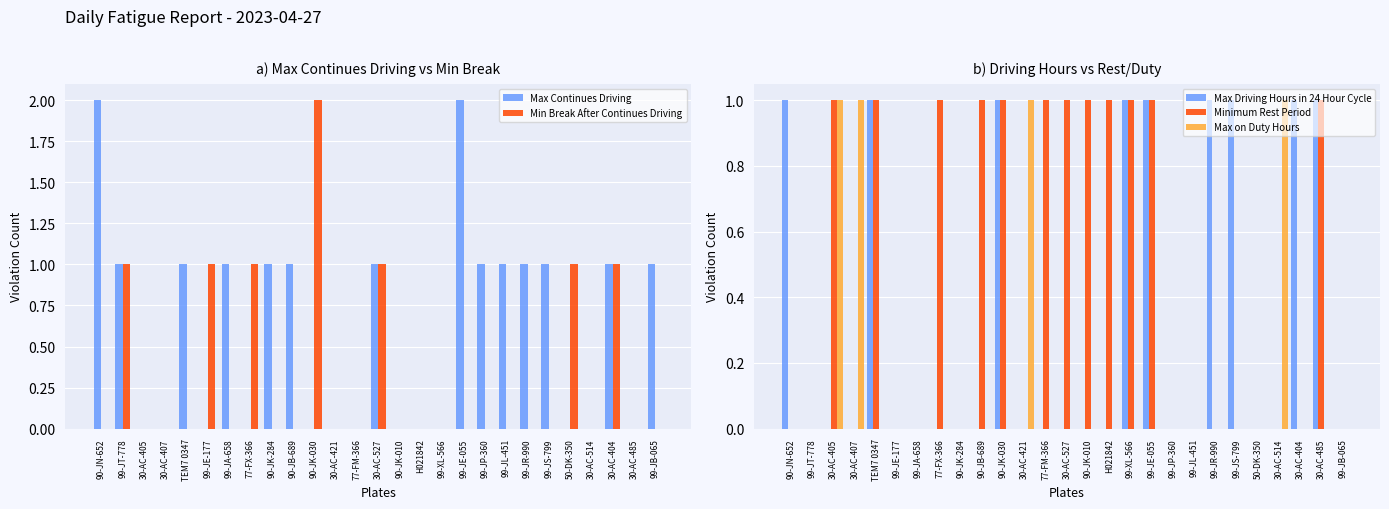

Where is Minimum Rest Period nearest to the value 0?

90-JN-652